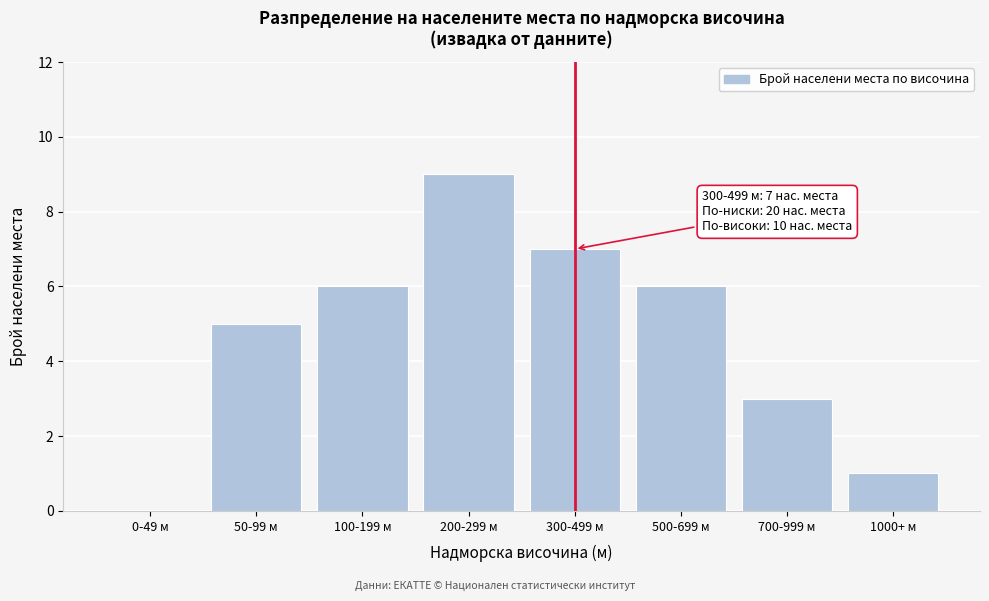

Reading left to right, what are all the values shown in this chart?

0-49 м=0	50-99 м=5	100-199 м=6	200-299 м=9	300-499 м=7	500-699 м=6	700-999 м=3	1000+ м=1